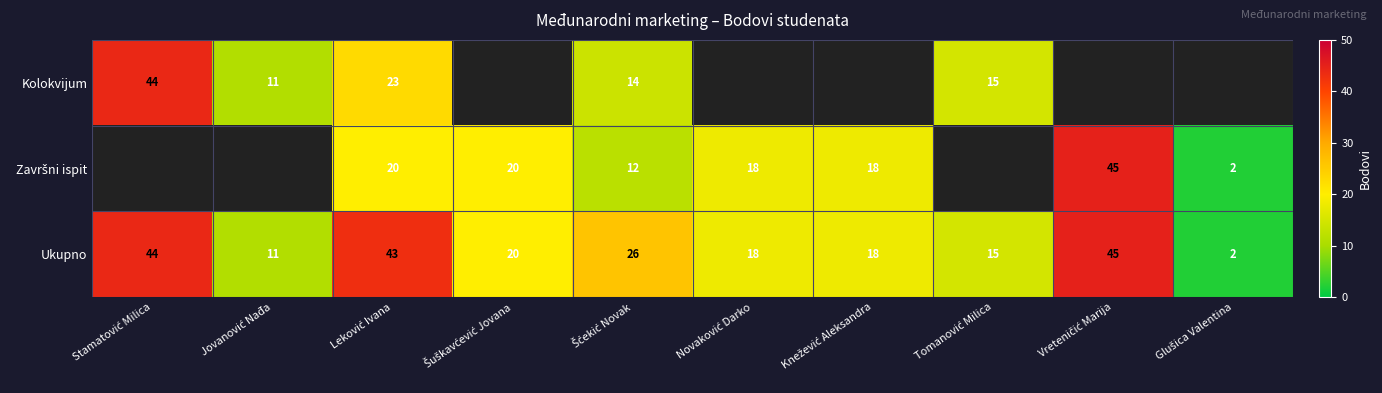

What is the difference between the maximum and second lowest values in the Ukupno series?

34